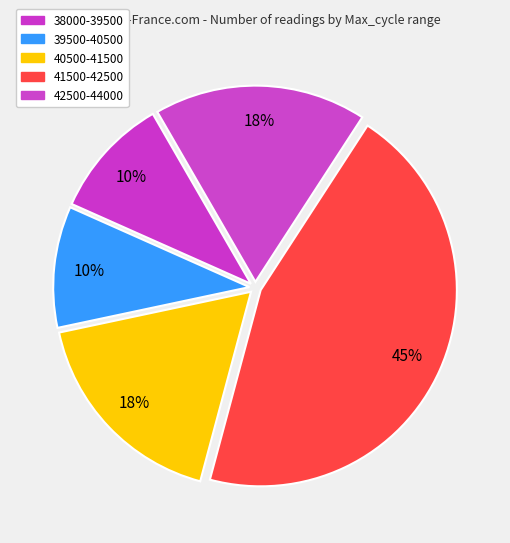

How many slices are in this pie chart?

5